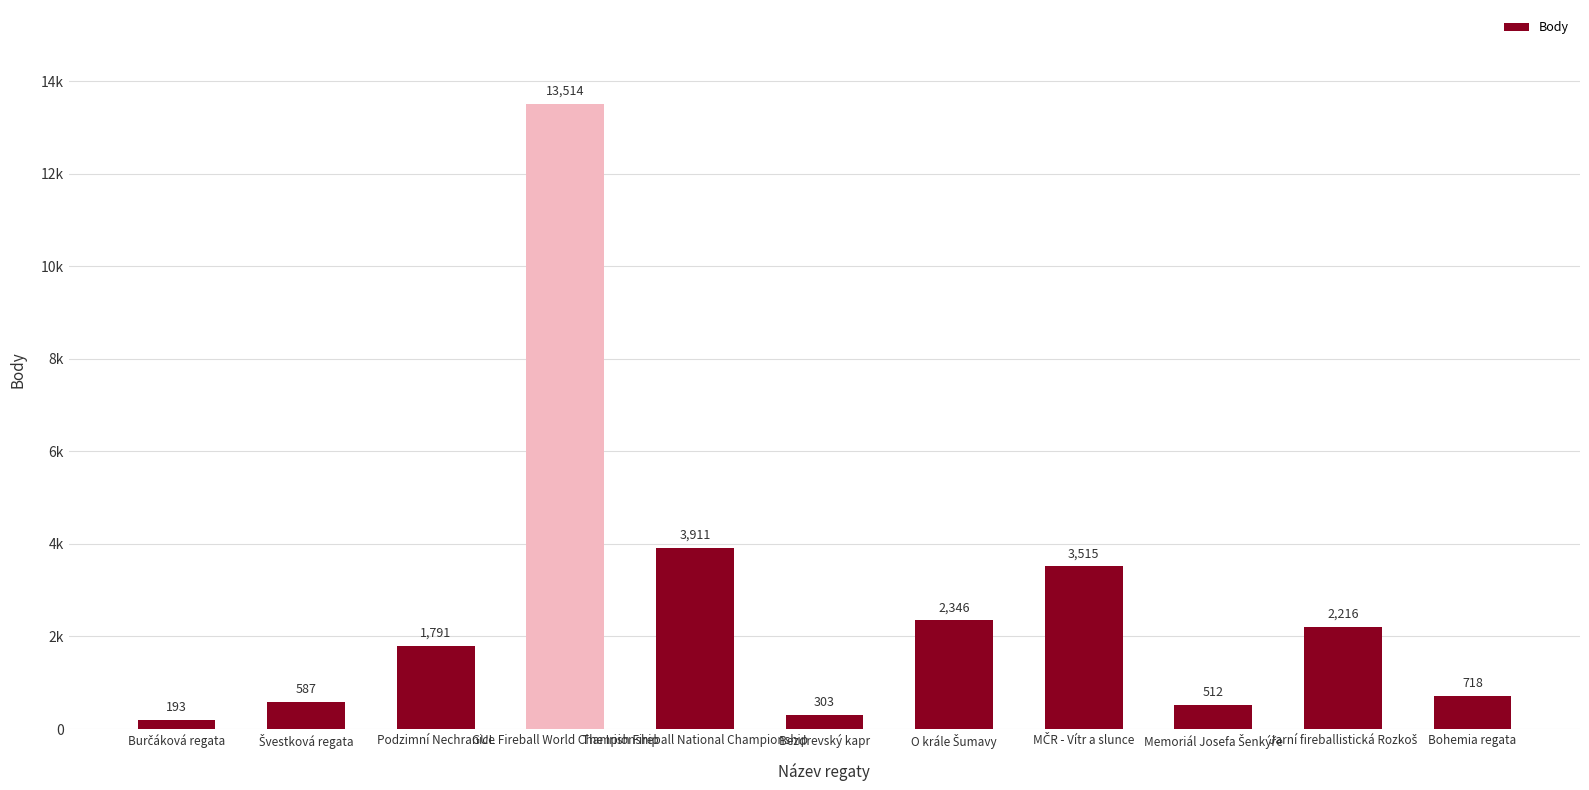

True or false: the data shows 1254 at Bohemia regata.

False